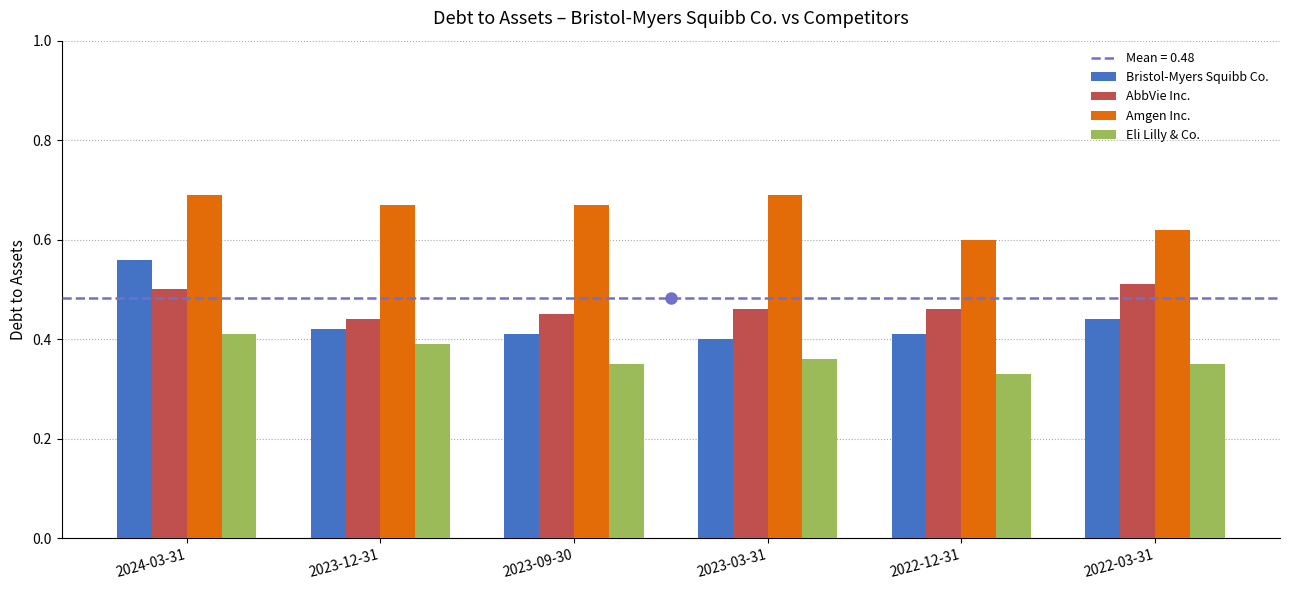

How many bars are there in each group?

4